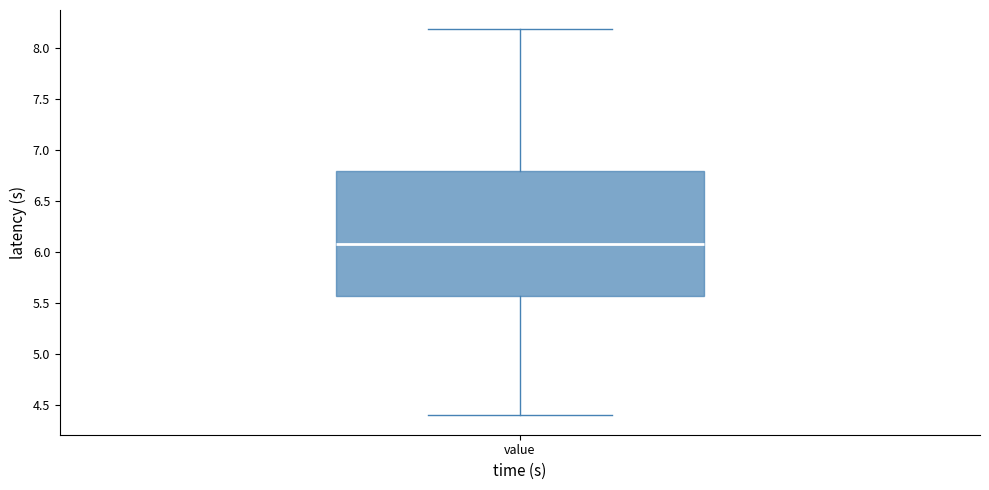

Transcribe this box plot: give where the median line is, the range the box spans, and where the two whiskers end, as read against the y-axis. The values are not printed on the chart, so give them approximately, as read against the axis.

median 6.10, box 5.55 to 6.80, whiskers 4.40 to 8.20